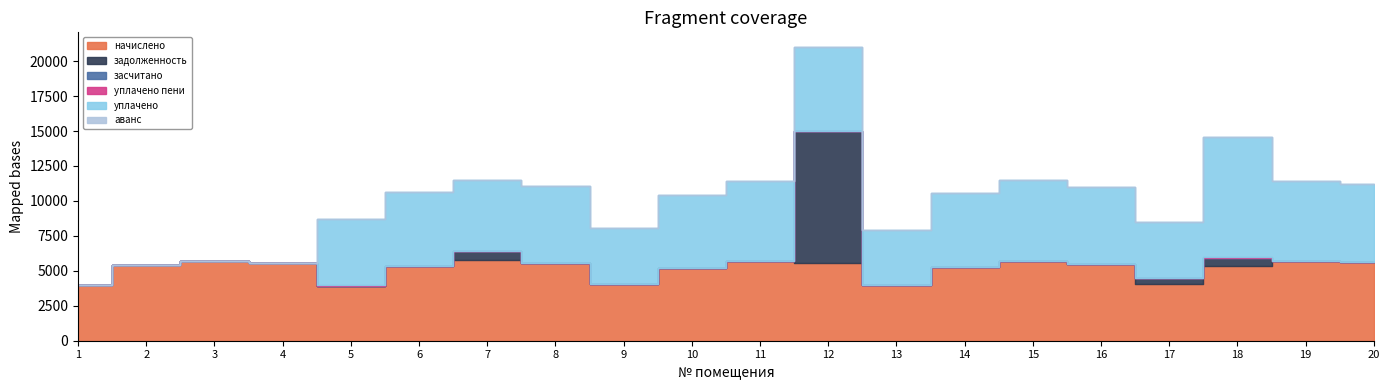

How many categories are shown in the chart?

20